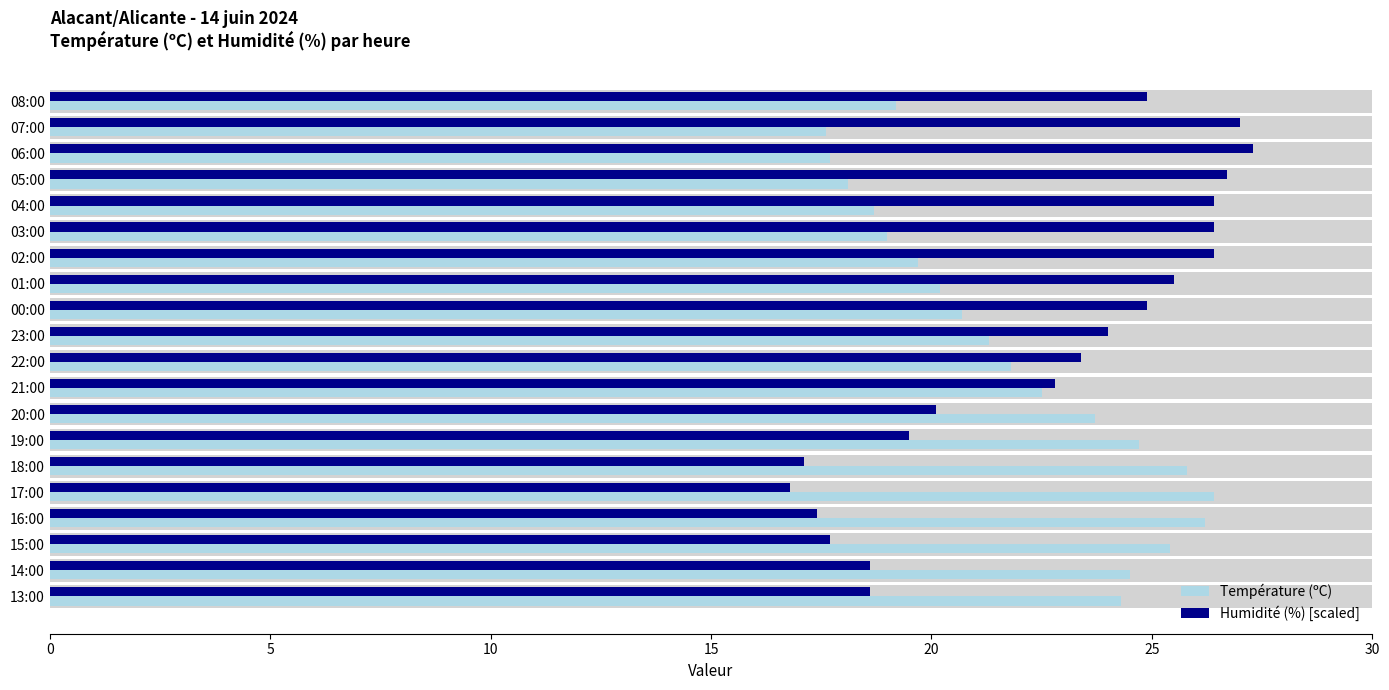

How many series are shown in this chart?

2